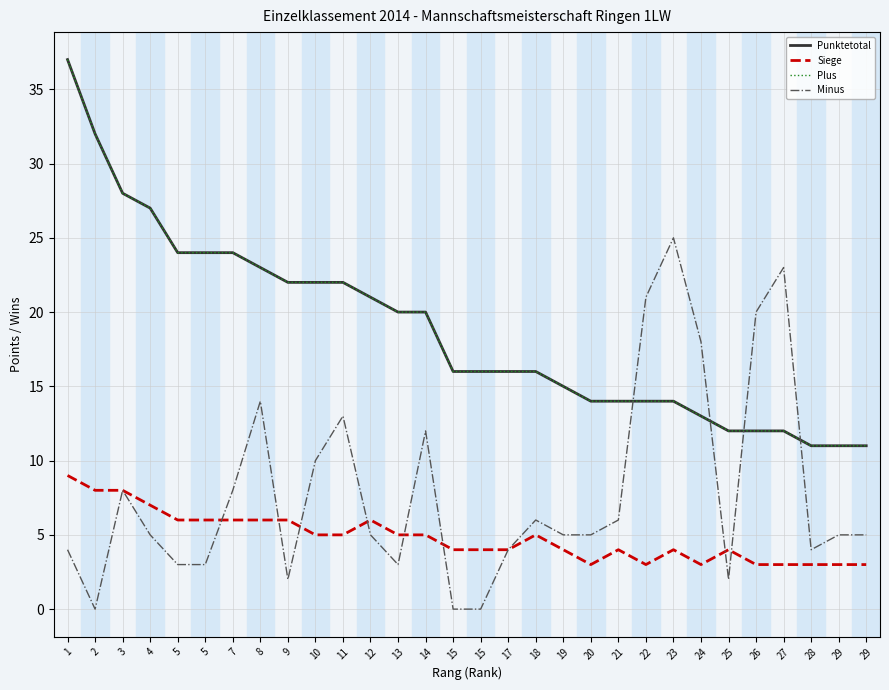

Is this an area chart (filled region under the line)?

No